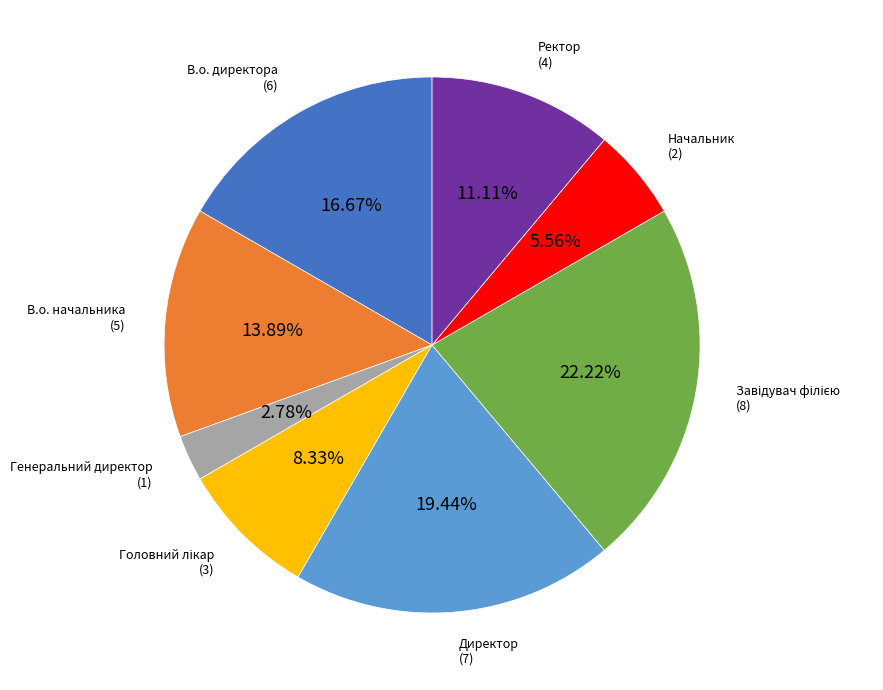

Is there any slice that represents more than half of the pie?

No